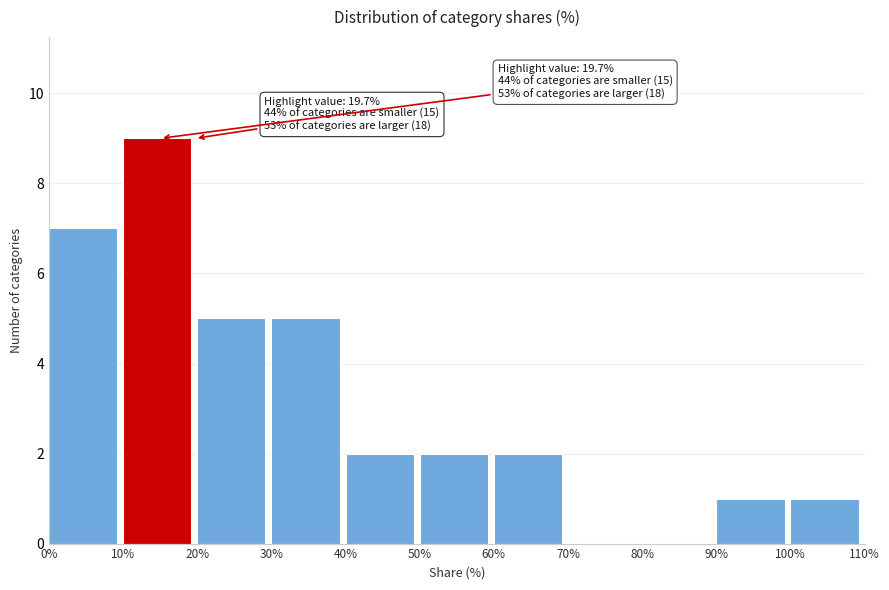

Over which range of the x-axis is the bar tallest?

10% to 20%